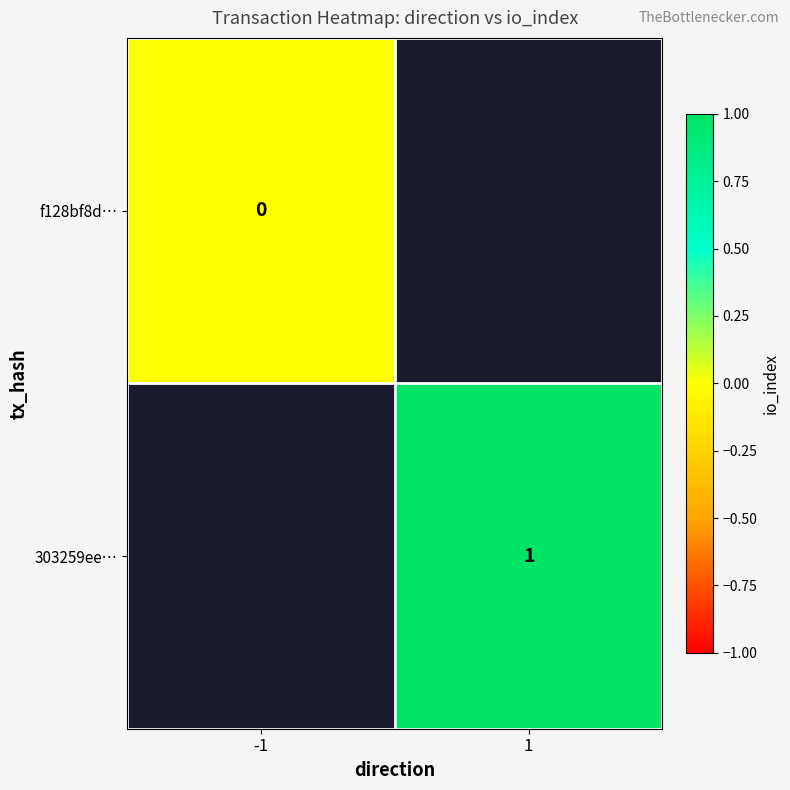

The value of 303259ee… at 1 is 1.7. True or false?

False